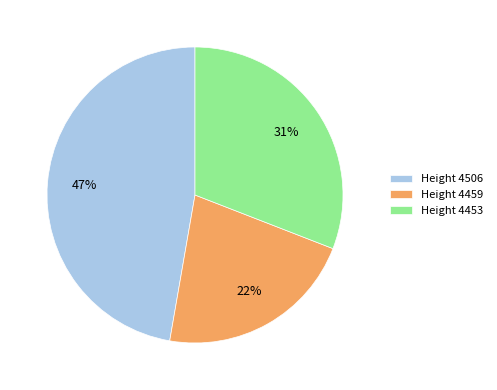

Rank the categories by value from highest to lowest.

Height 4506, Height 4453, Height 4459